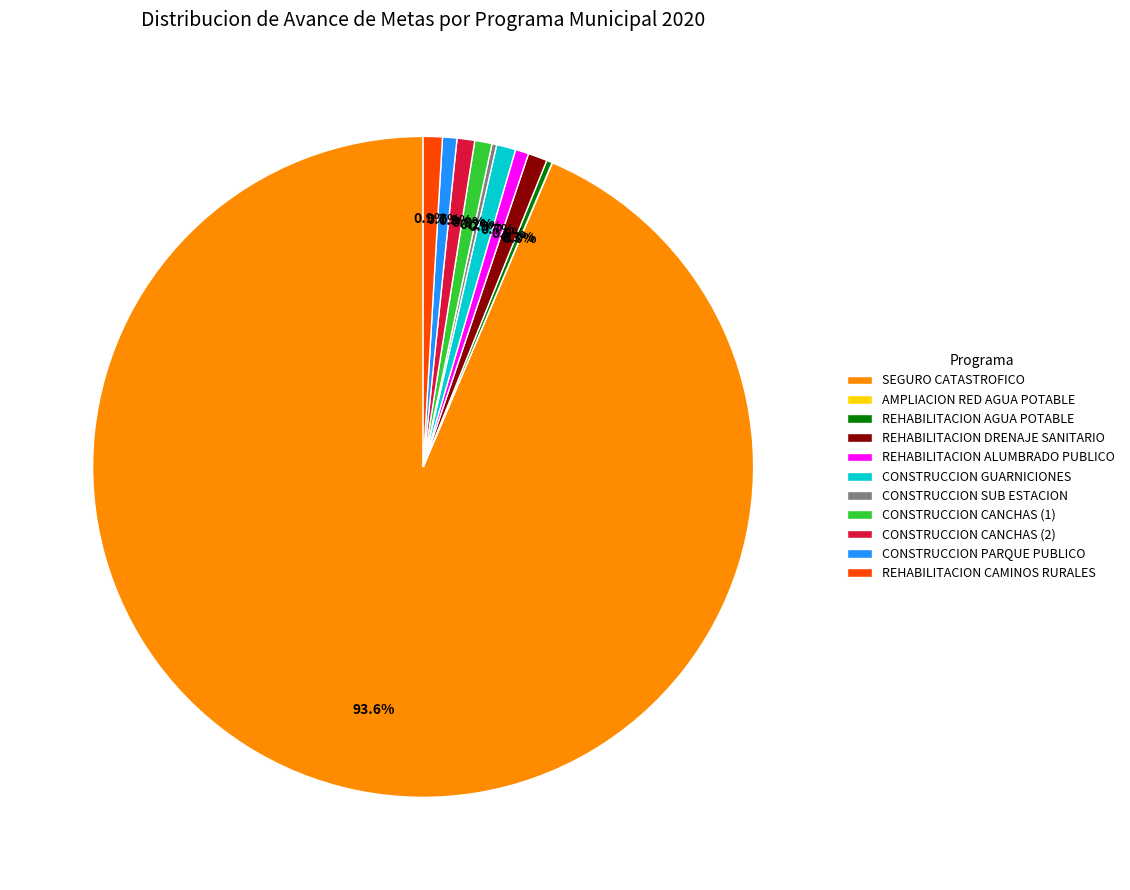

Is the sum of REHABILITACION DRENAJE SANITARIO and REHABILITACION CAMINOS RURALES greater than half?

No